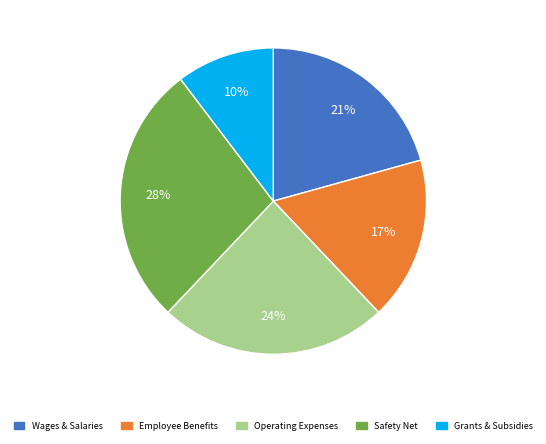

Is there a majority slice in this chart?

No